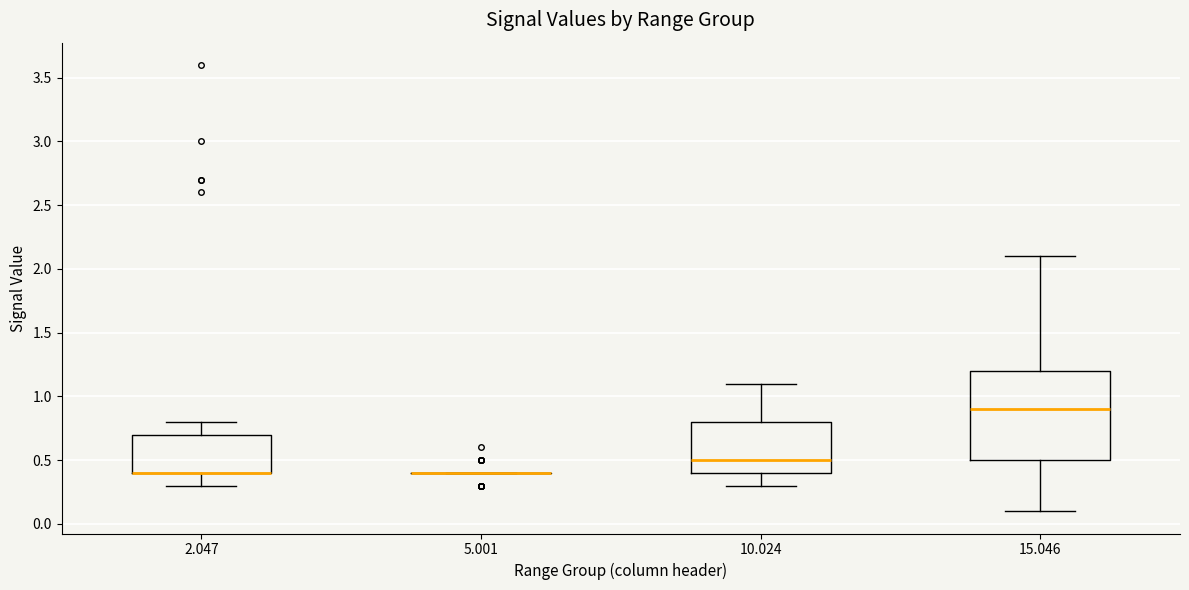

Reading left to right, transcribe this box plot: for each box, give where its median line is, the range the box spans, and where its two whiskers end, as read against the y-axis. The values are not printed on the chart, so give them approximately, as read against the axis.

2.047: median 0.4 (drawn on the box's lower edge), box 0.4 to 0.7, whiskers 0.3 to 0.8
5.001: box collapsed to a line at 0.4, whiskers 0.4 to 0.4
10.024: median 0.5, box 0.4 to 0.8, whiskers 0.3 to 1.1
15.046: median 0.9, box 0.5 to 1.2, whiskers 0.1 to 2.1